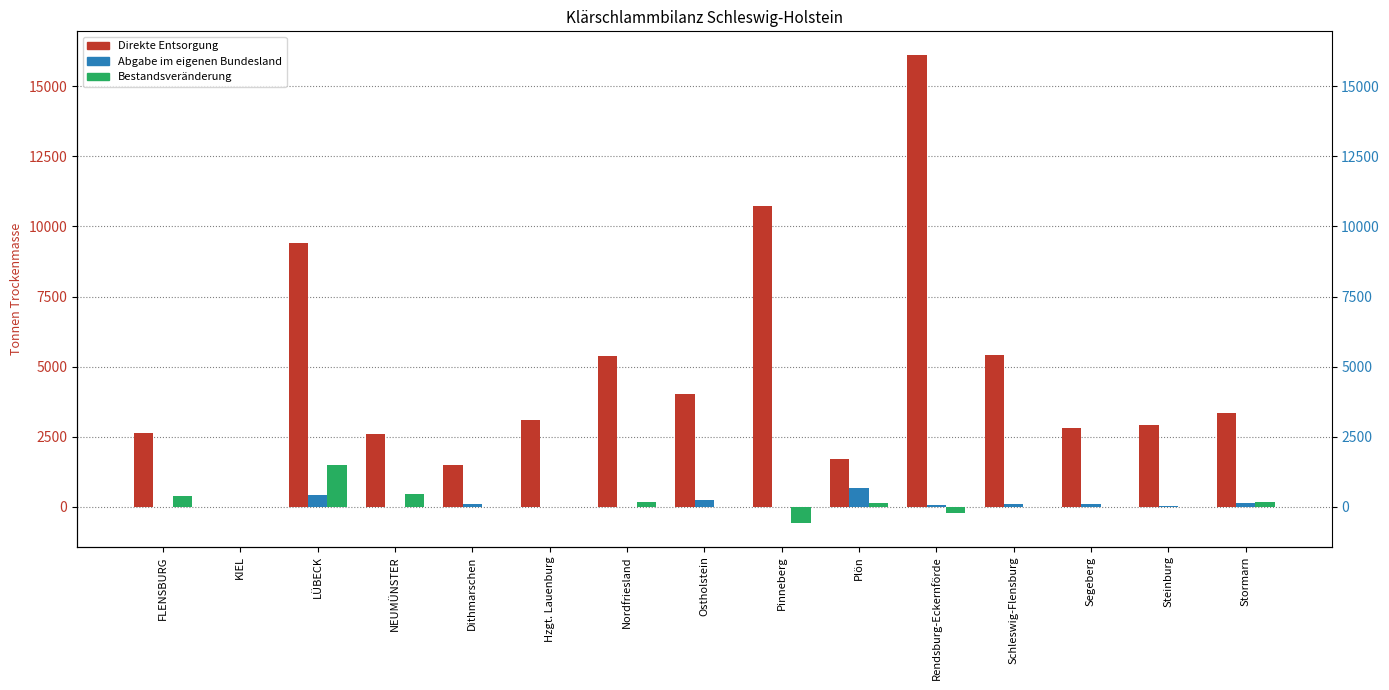

Reading left to right, what are all the values shown in this chart?

Direkte Entsorgung: 2646	0	9402	2592	1483	3100	5396	4030	10735	1705	16120	5425	2809	2918	3337
Abgabe im eigenen Bundesland: 0	0	433	0	118	1	11	247	0	690	57	117	104	38	131
Bestandsveränderung: 387	0	1477	462	4	11	179	0	-578	137	-231	6	5	0	165